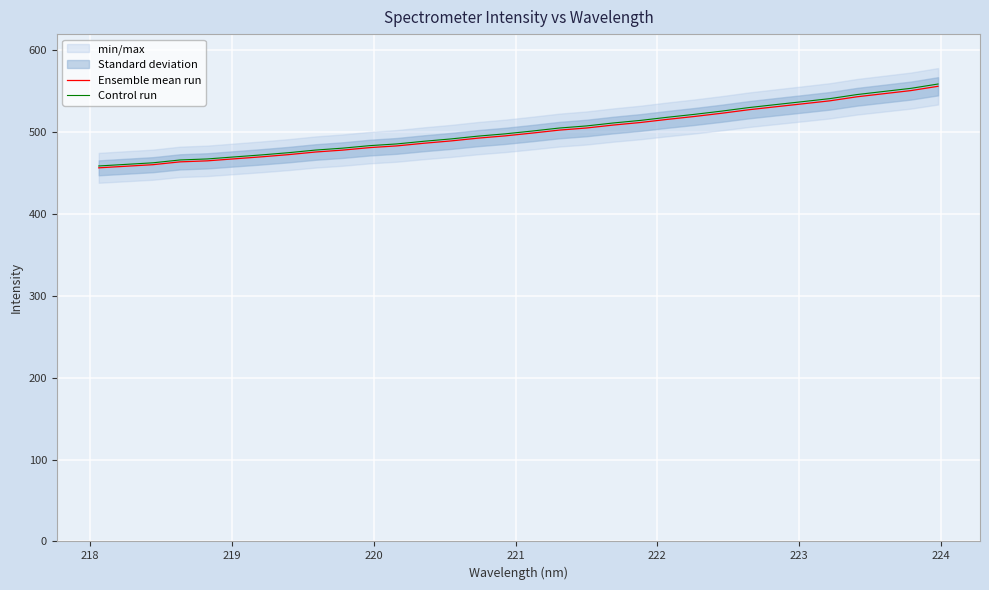

What is the average value of the Ensemble mean run series?

500.5